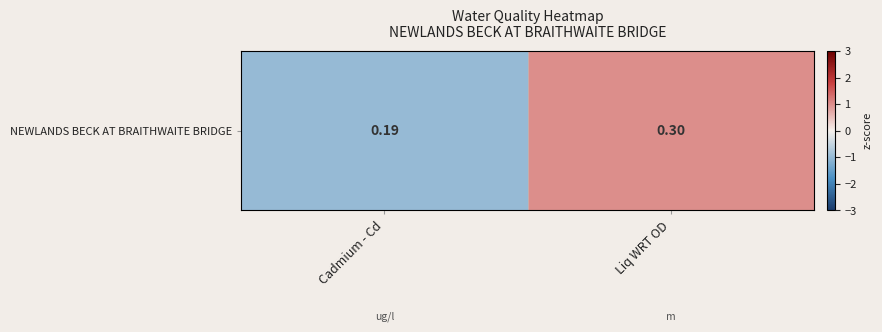

What value does the data have at Liq WRT OD?

1